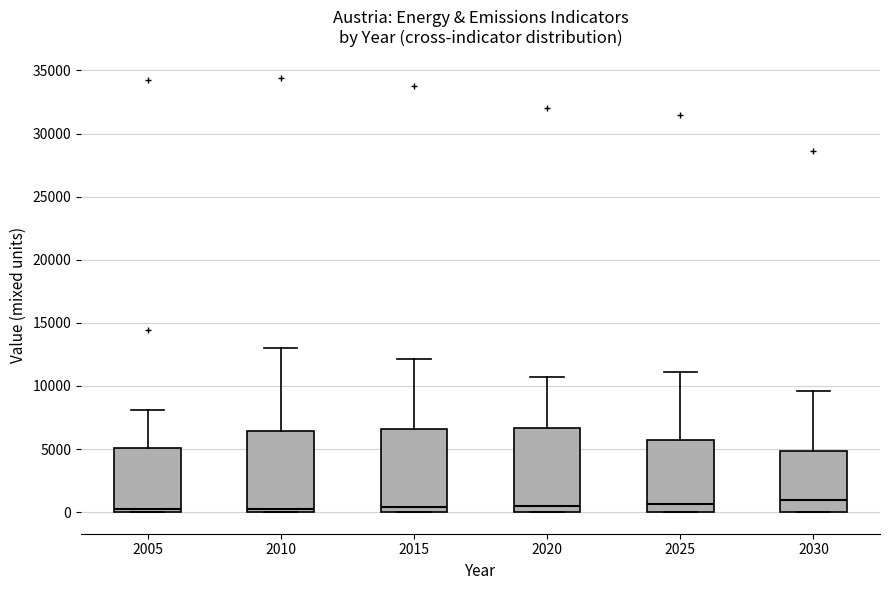

Where is the lower edge of the box at x = 2015 on the y-axis? The values are not printed on the chart, so give them approximately, as read against the axis.

0